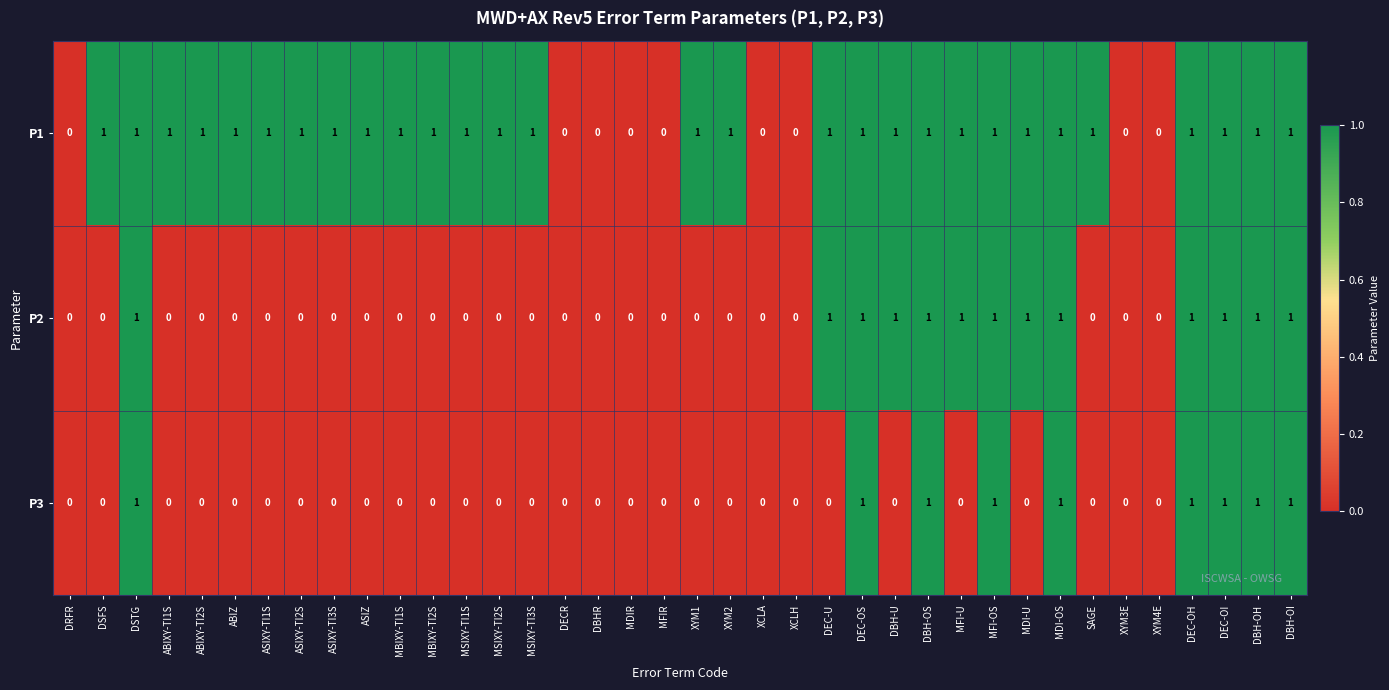

True or false: P3 has a value of 0 at MFIR.

True